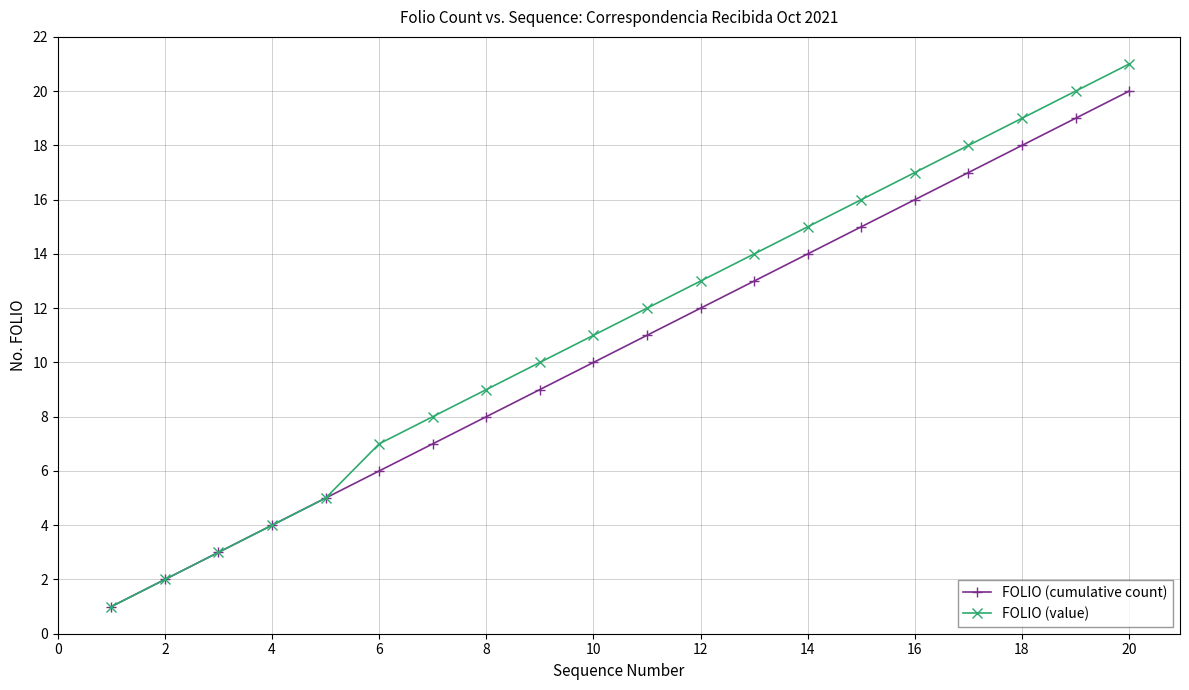

Rank the series by their maximum value, from highest to lowest.

FOLIO (value), FOLIO (cumulative count)